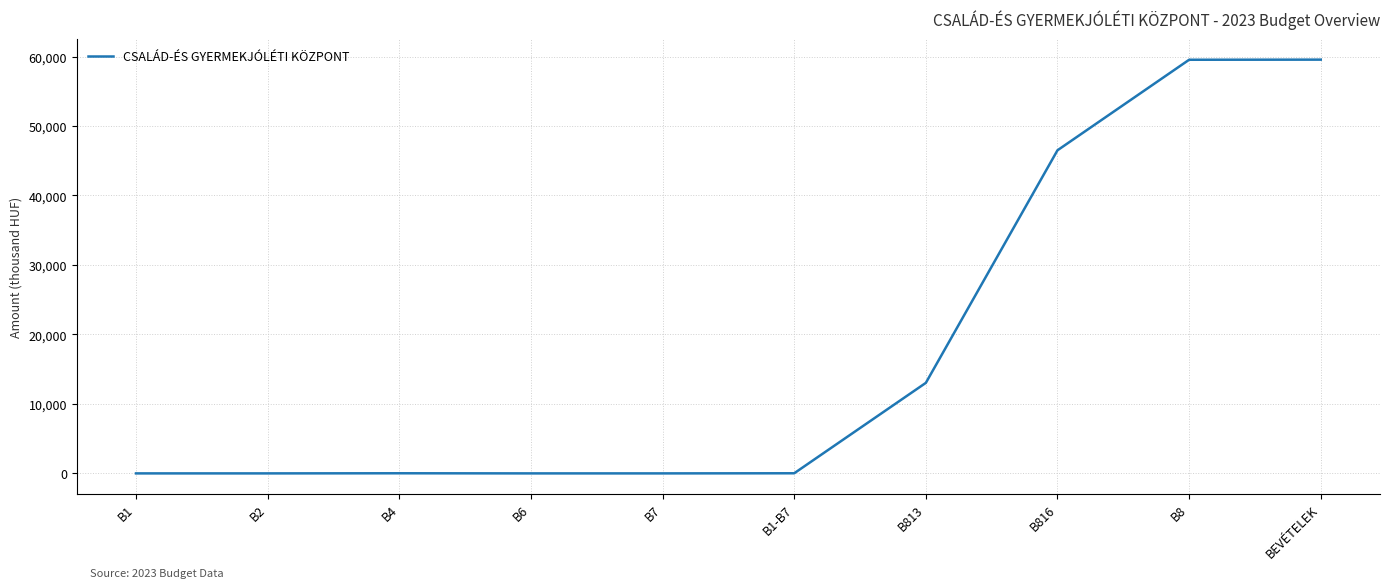

The value at B813 is 17510. True or false?

False